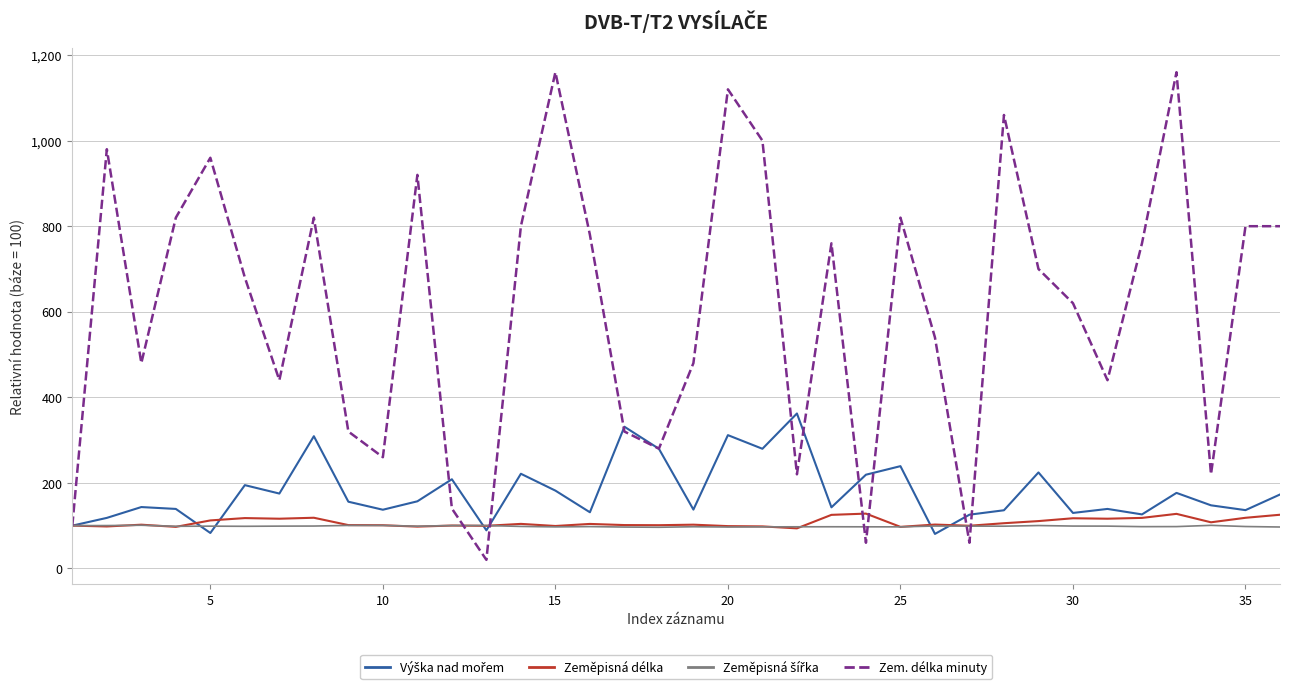

Which series has the largest total across all categories?

Zem. délka minuty